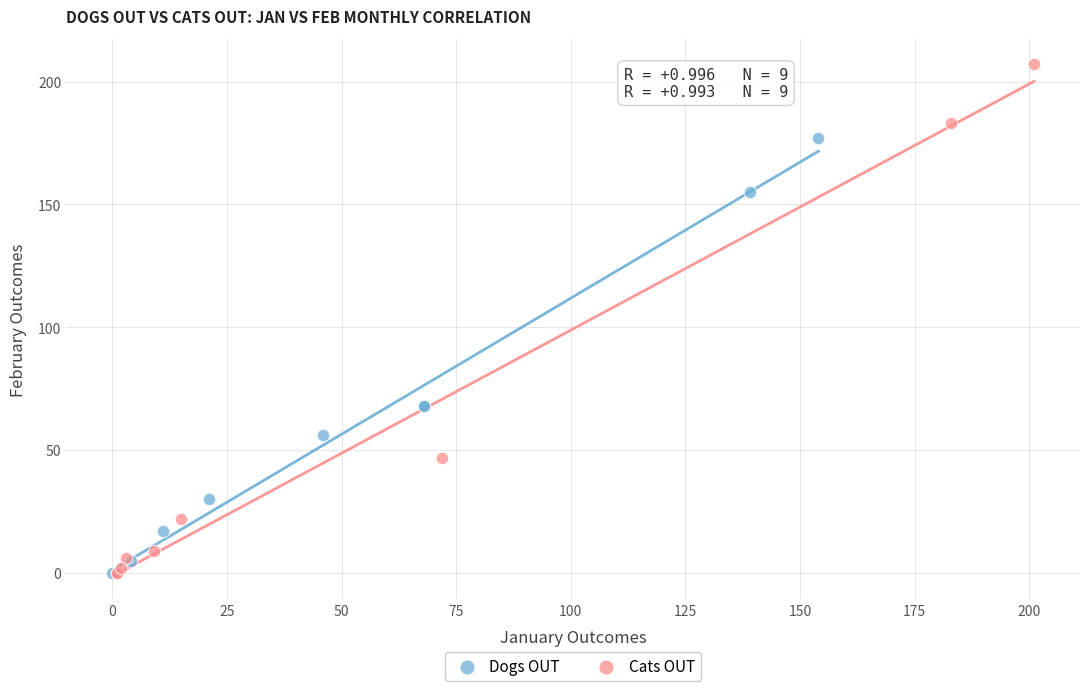

Which series has the widest spread of Y values?

Cats OUT